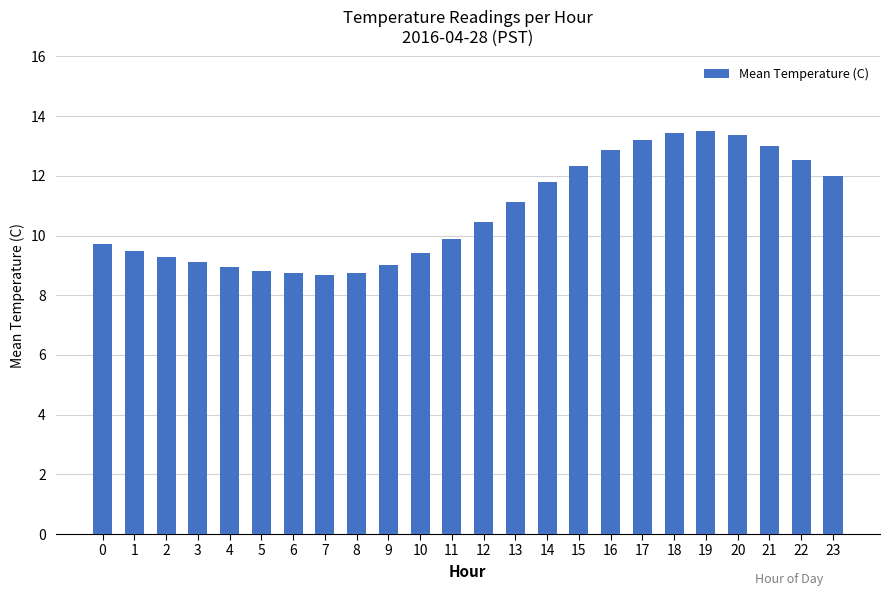

Where is the data nearest to the value 11?

13